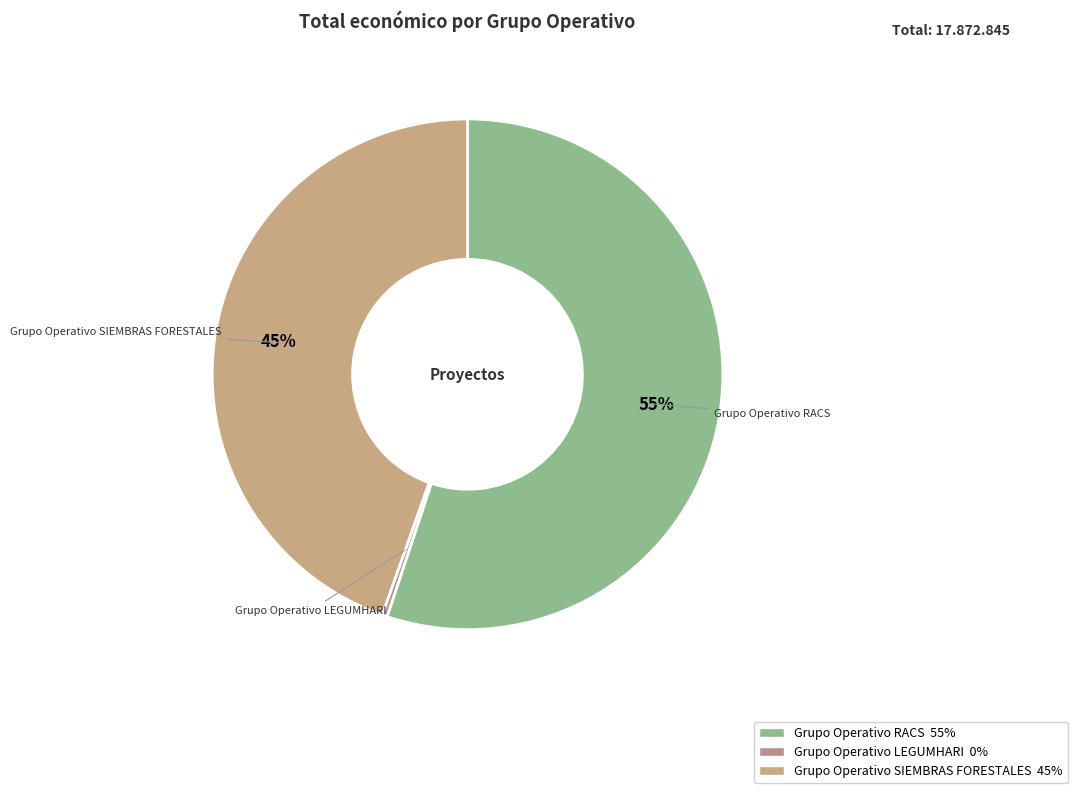

What percentage is the Grupo Operativo SIEMBRAS FORESTALES slice, to the nearest percent?

45%